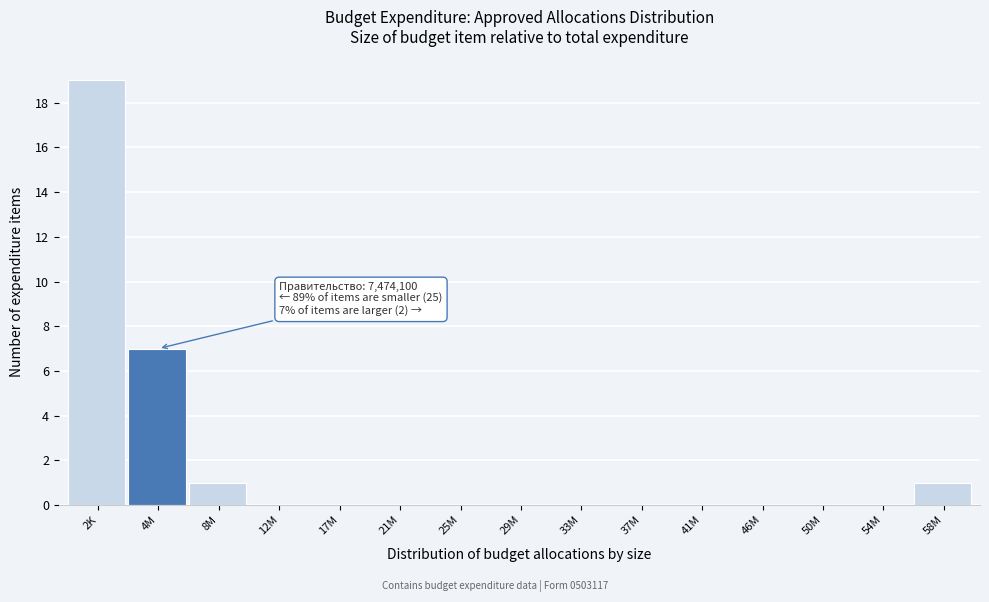

Reading right to left, extract all data points from this chart.

58M=1	54M=0	50M=0	46M=0	41M=0	37M=0	33M=0	29M=0	25M=0	21M=0	17M=0	12M=0	8M=1	4M=7	2K=19